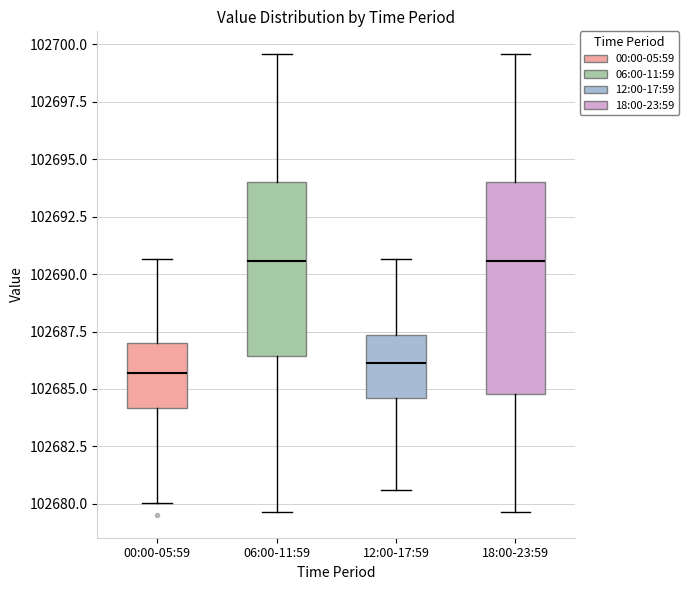

Where does the lower whisker of the box for 18:00-23:59 end on the y-axis? The values are not printed on the chart, so give them approximately, as read against the axis.

102679.5